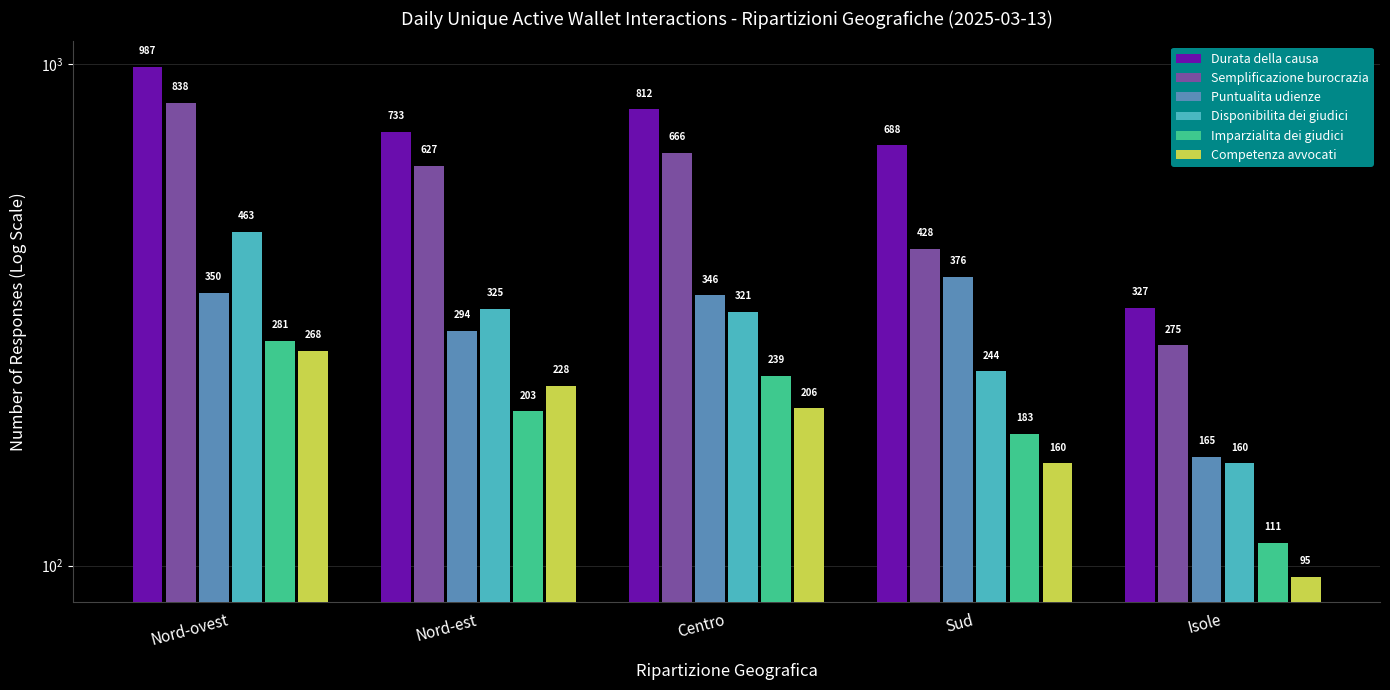

What are all the series names shown in the legend?

Durata della causa, Semplificazione burocrazia, Puntualita udienze, Disponibilita dei giudici, Imparzialita dei giudici, Competenza avvocati